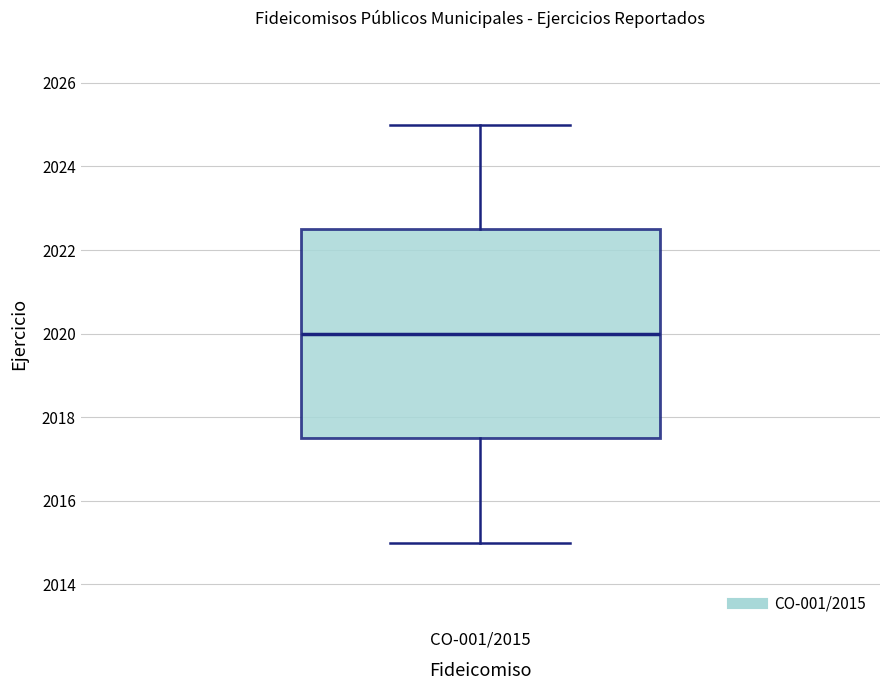

Where is the lower edge of the box for CO-001/2015 on the y-axis? The values are not printed on the chart, so give them approximately, as read against the axis.

2017.6